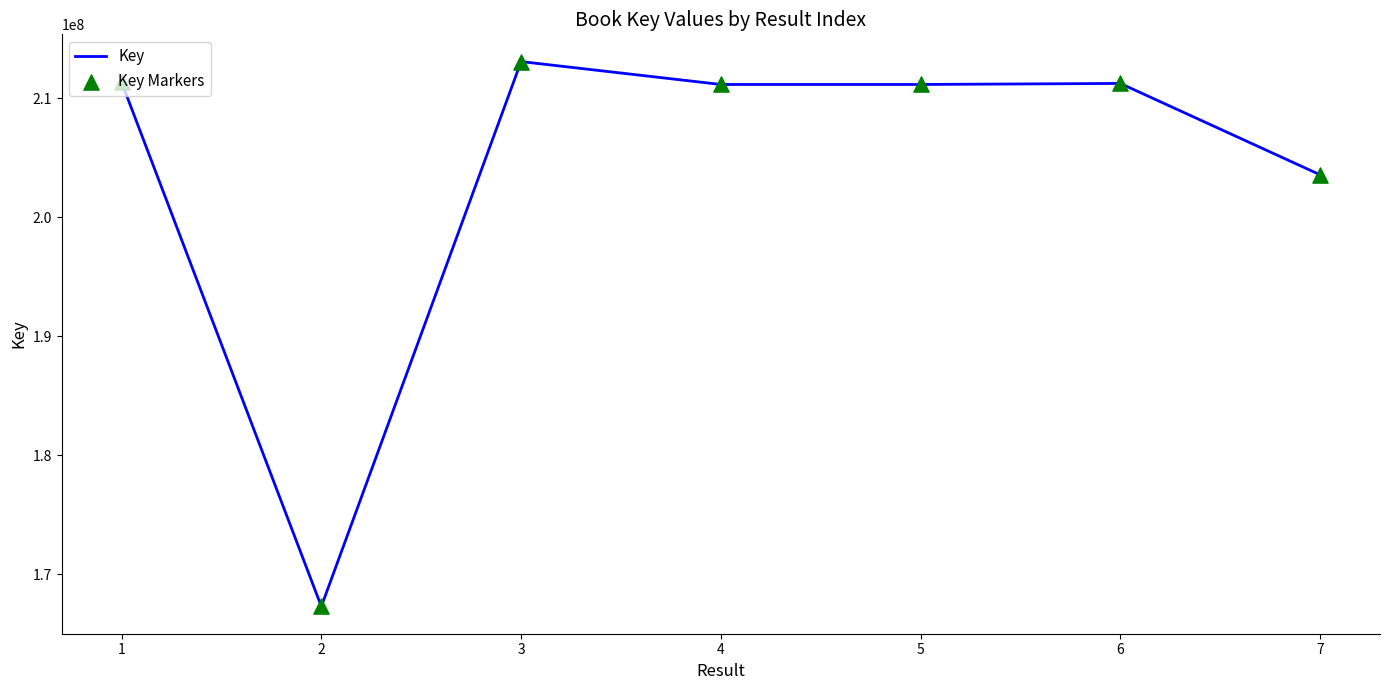

Between 6 and 3, which is larger?

3